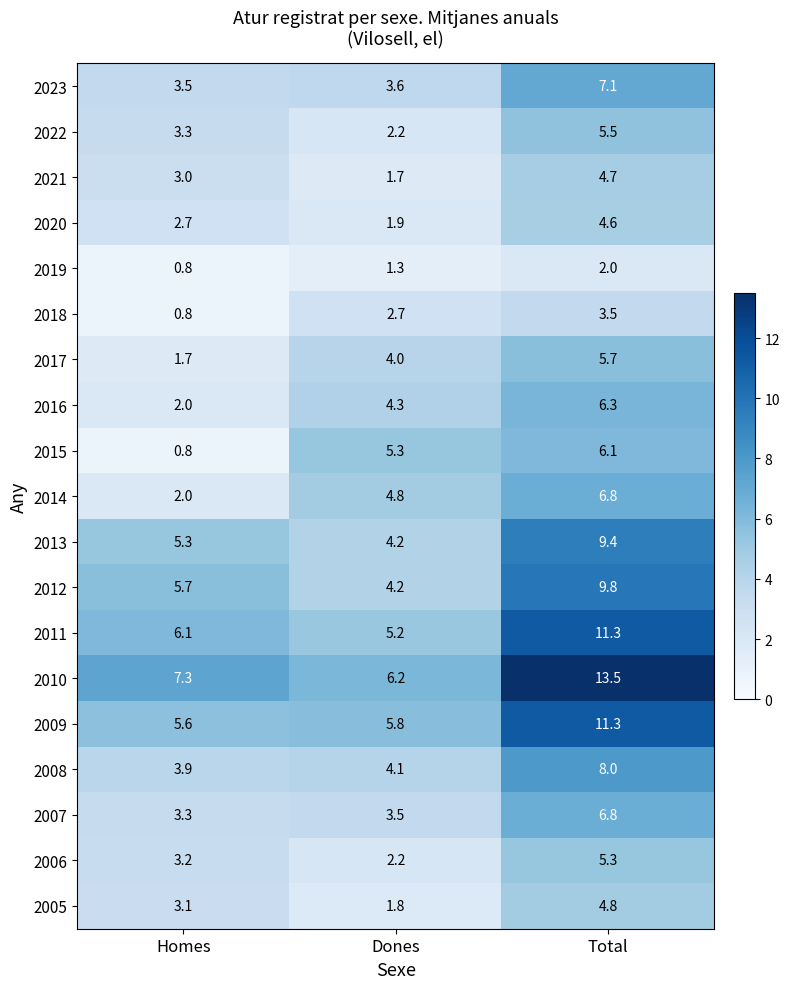

Between Homes and Dones, which series saw the biggest shift?

2015